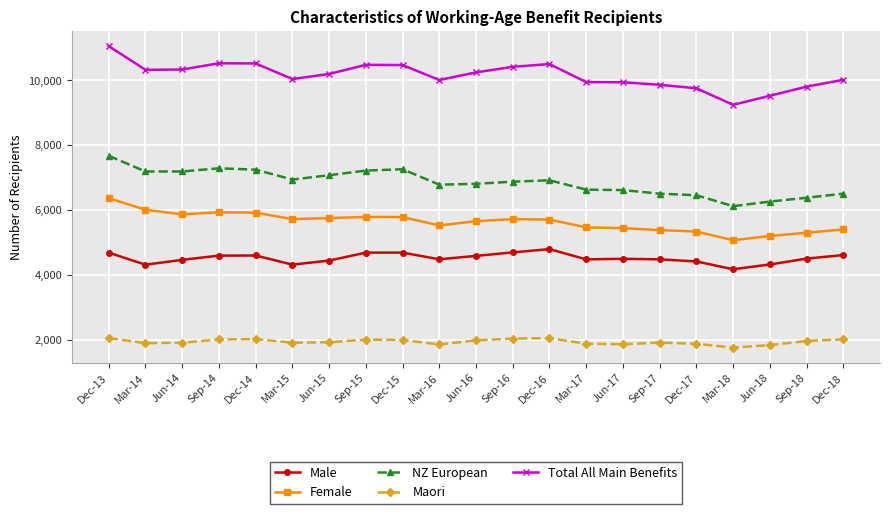

Which series has the largest total across all categories?

Total All Main Benefits